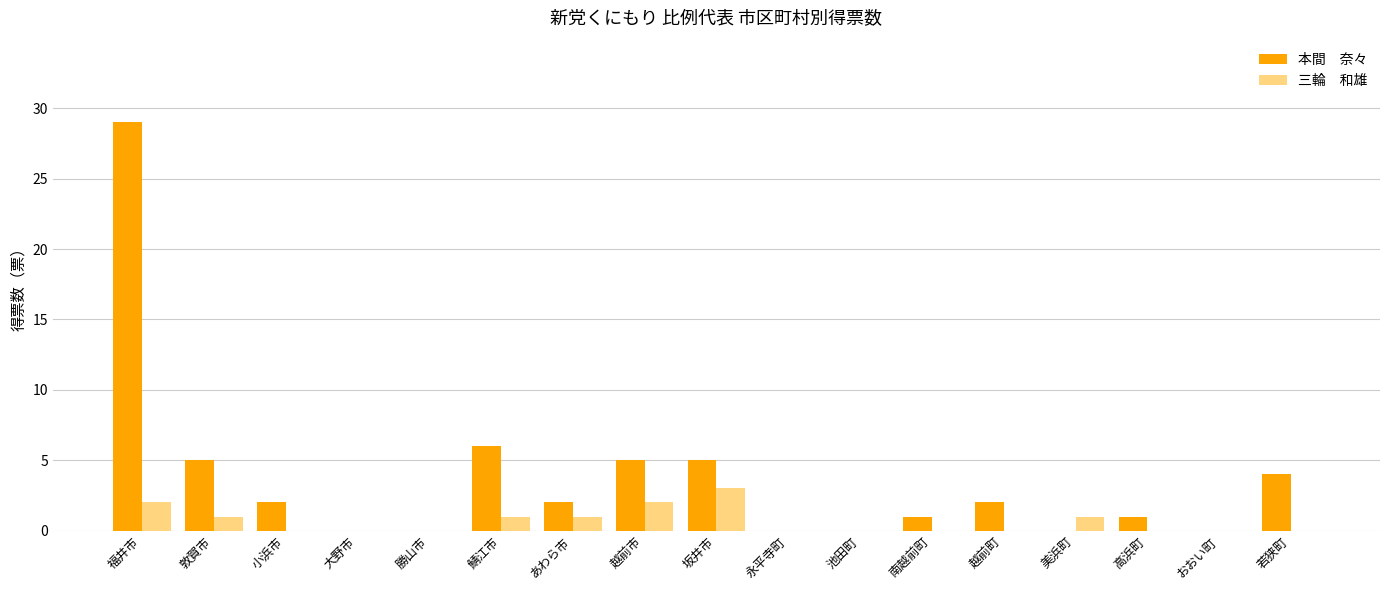

At which category is the sum across all series the highest?

福井市